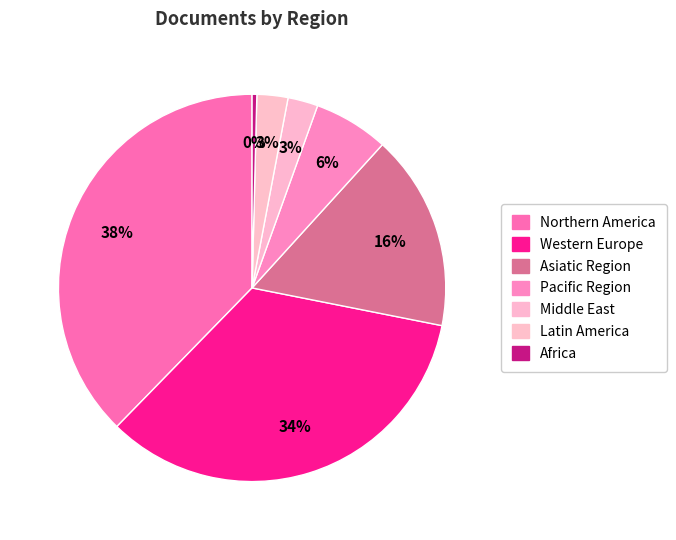

Is it true that Latin America is 1% of the pie?

False